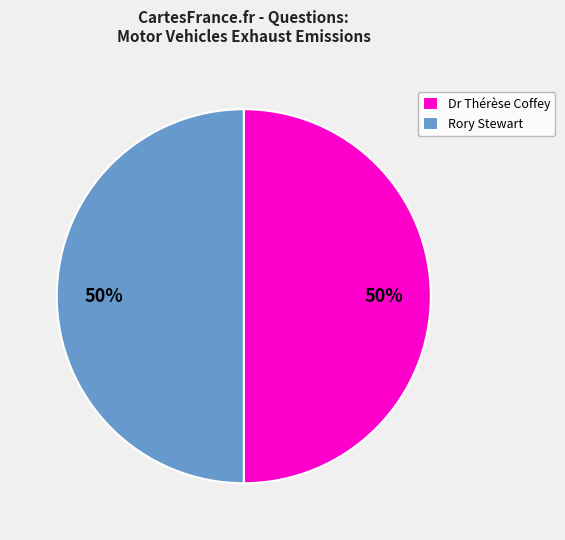

The Rory Stewart slice represents 50% of the pie. True or false?

True